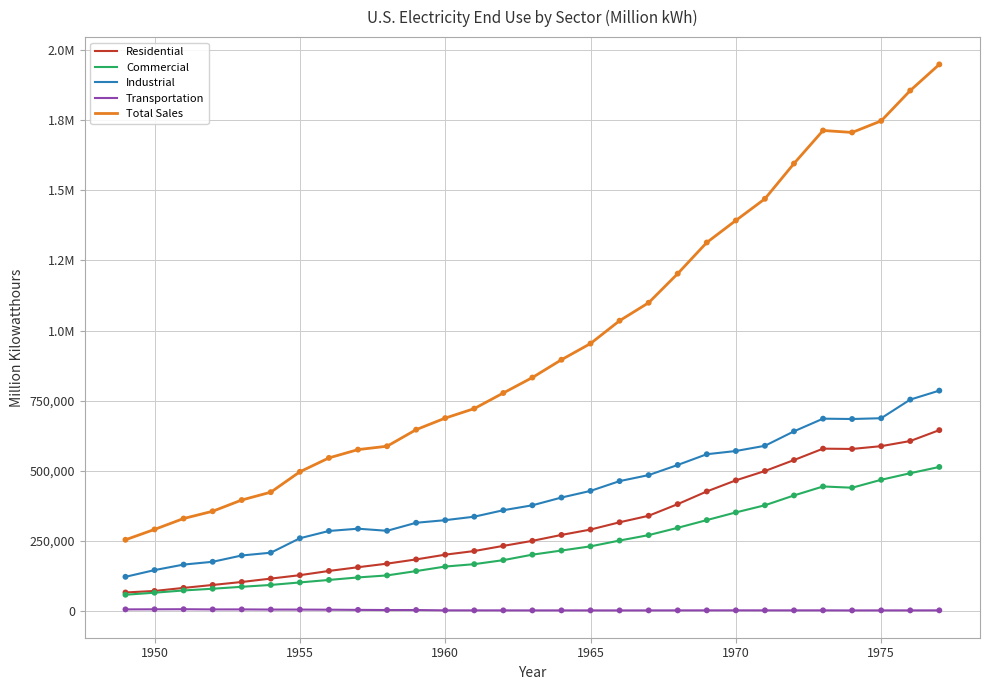

At how many categories does at least one series exceed 223450?

29